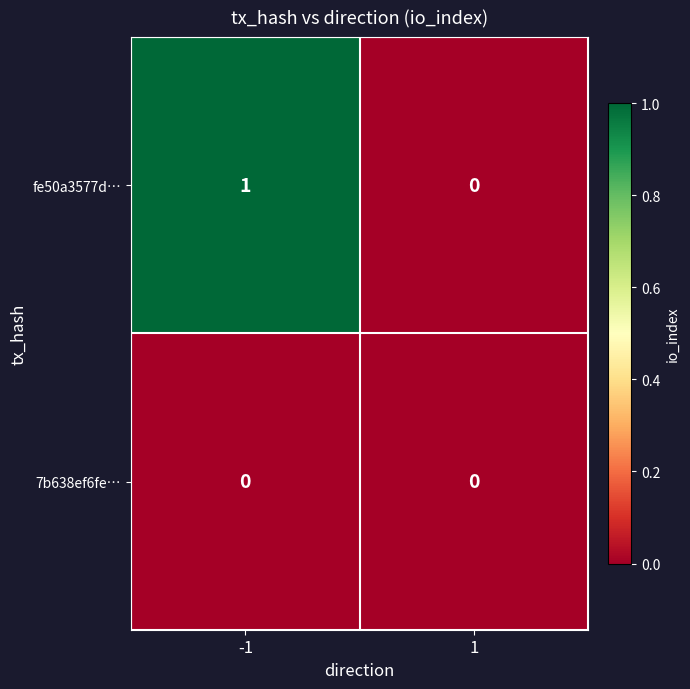

What is the total value across all series at -1?

1